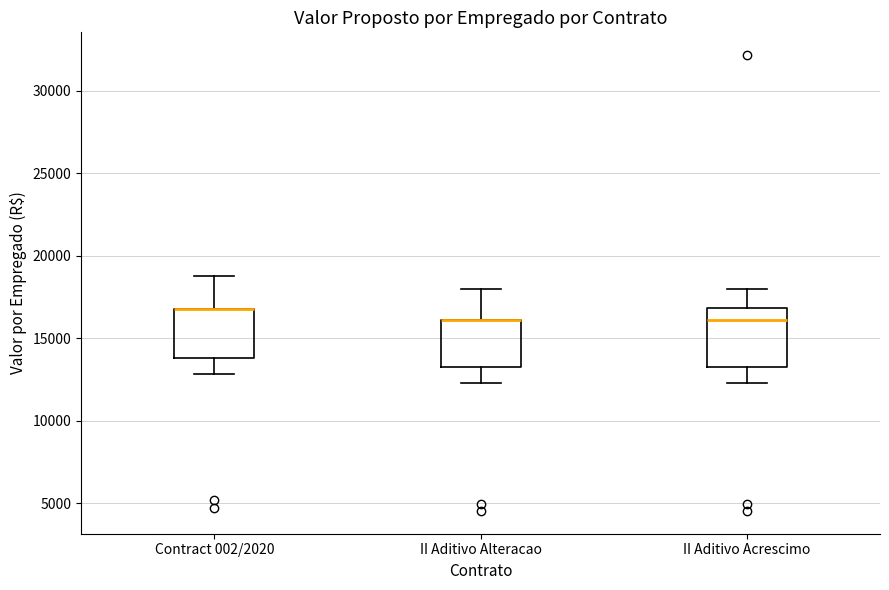

Reading left to right, transcribe this box plot: for each box, give where its median line is, the range the box spans, and where its two whiskers end, as read against the y-axis. The values are not printed on the chart, so give them approximately, as read against the axis.

Contract 002/2020: median 17000 (drawn on the box's upper edge), box 14000 to 17000, whiskers 13000 to 19000
II Aditivo Alteracao: median 16000 (drawn on the box's upper edge), box 13000 to 16000, whiskers 12500 to 18000
II Aditivo Acrescimo: median 16000, box 13000 to 17000, whiskers 12500 to 18000